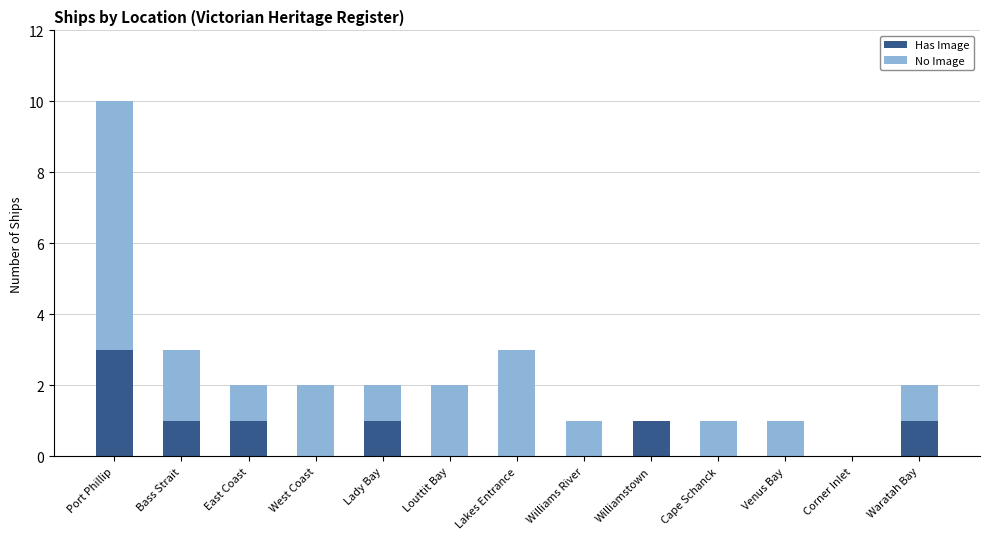

How many distinct data groups are displayed?

2